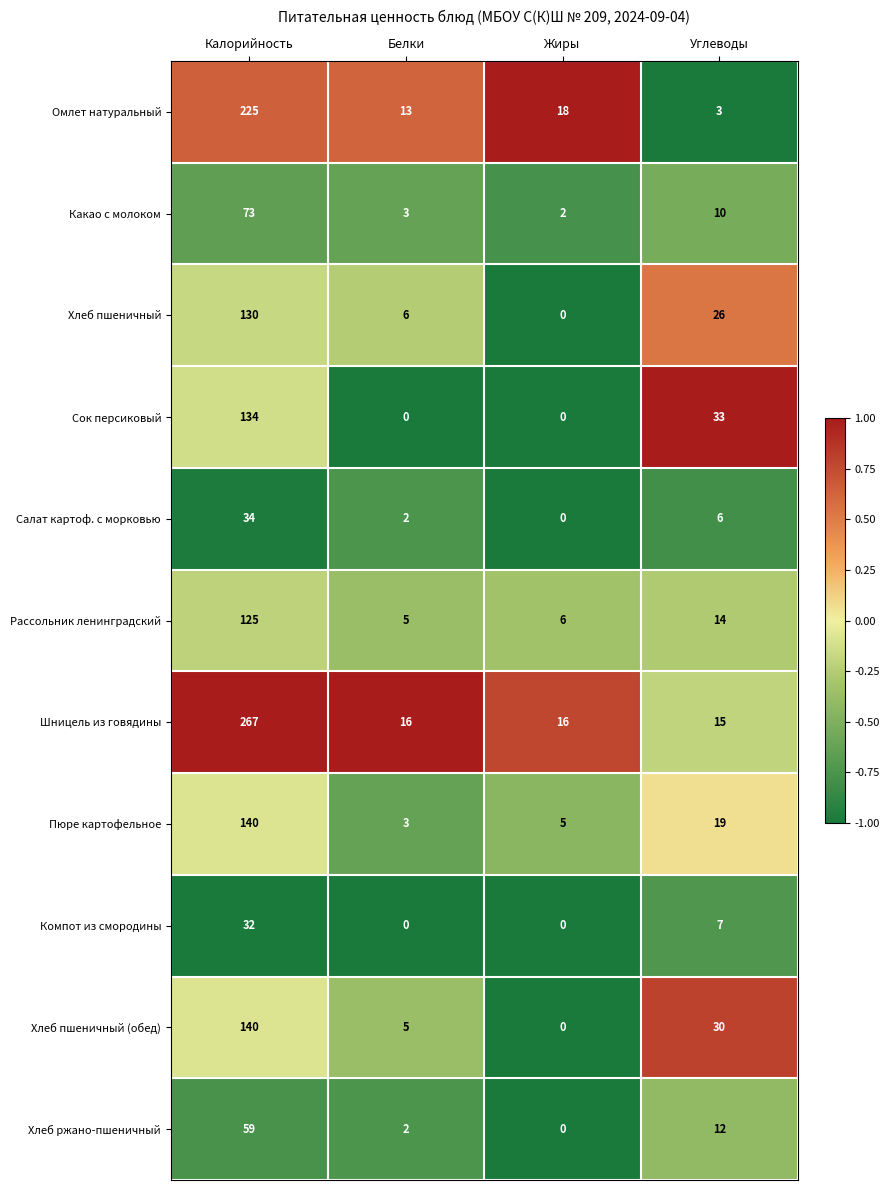

At which category is the sum across all series the highest?

Калорийность